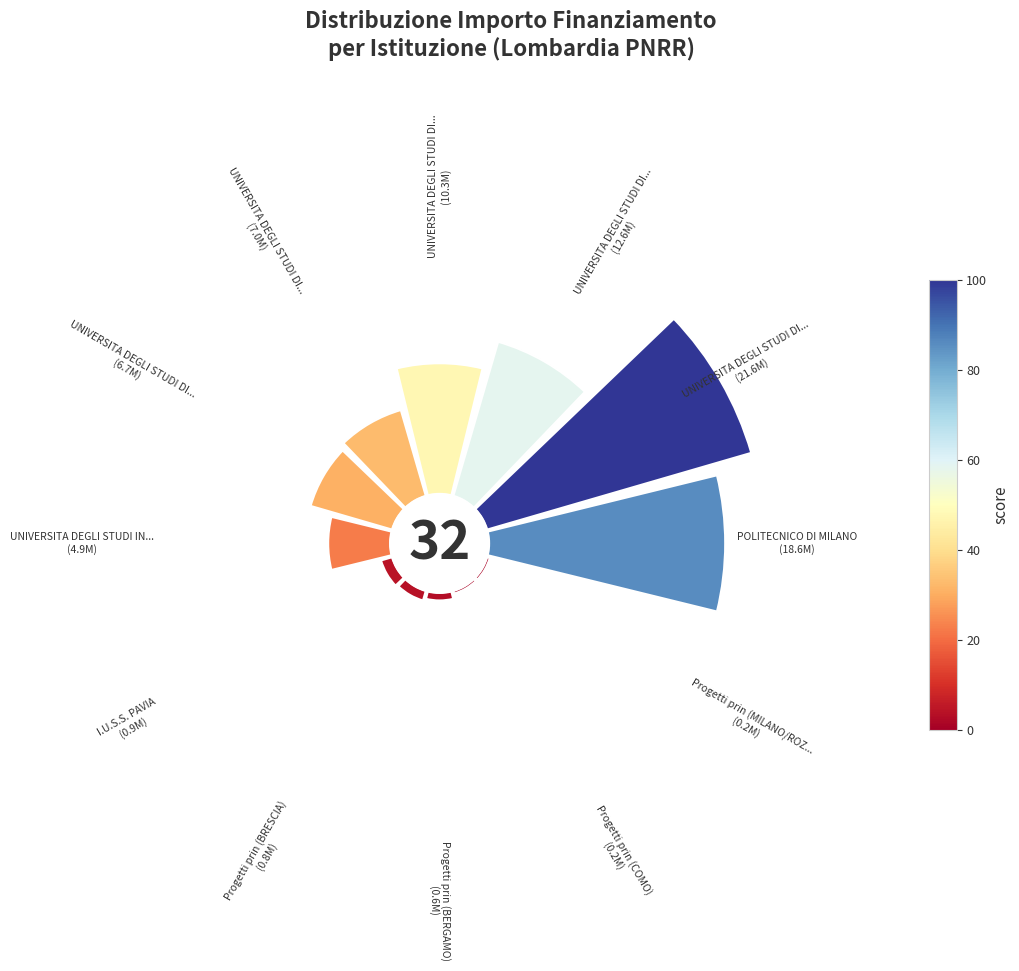

True or false: 7 accounts for 10% of the total.

False